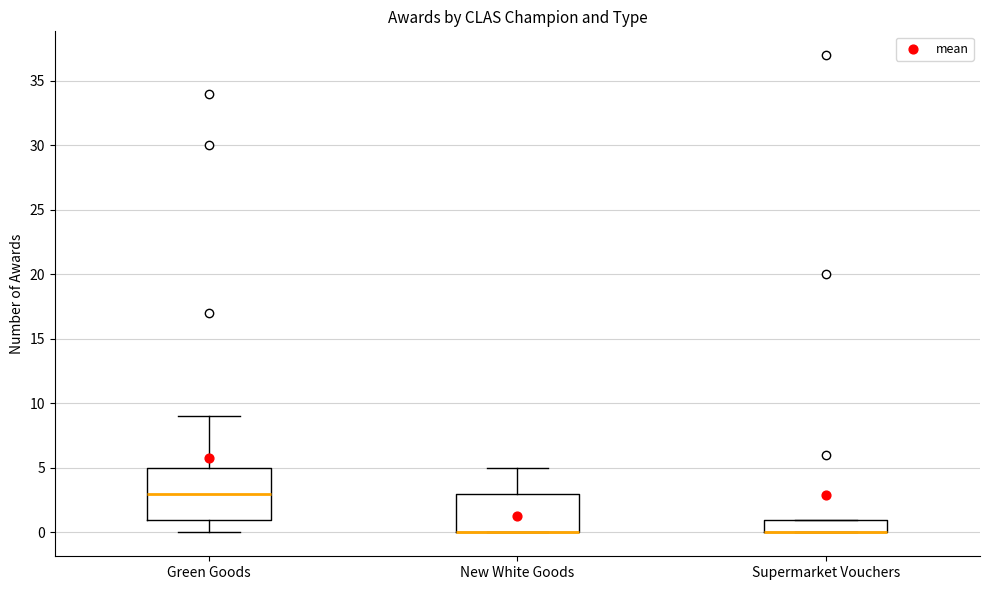

Which box is the tallest, from its lower edge to its upper edge?

Green Goods